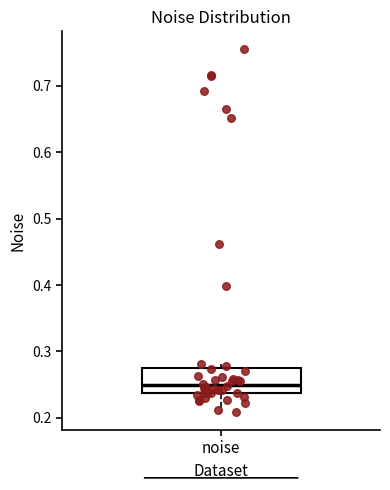

Read this box plot against the y-axis: the position of the median line, the range covered by the box, and the ends of both whiskers. The values are not printed on the chart, so give them approximately, as read against the axis.

median 0.25, box 0.24 to 0.27, whiskers 0.21 to 0.28